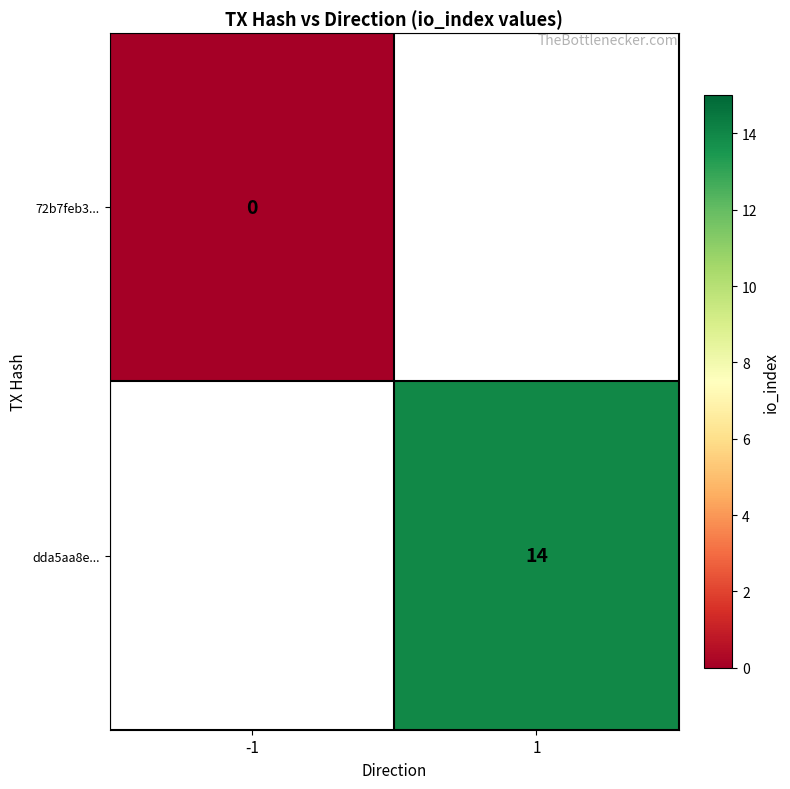

How many data points does each series have?

2